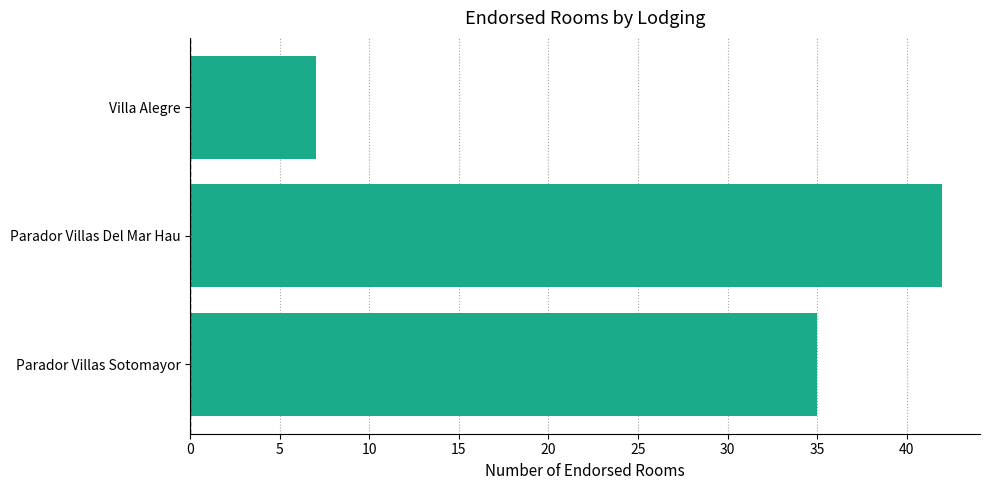

What is the change in value from Parador Villas Del Mar Hau to Parador Villas Sotomayor?

-7